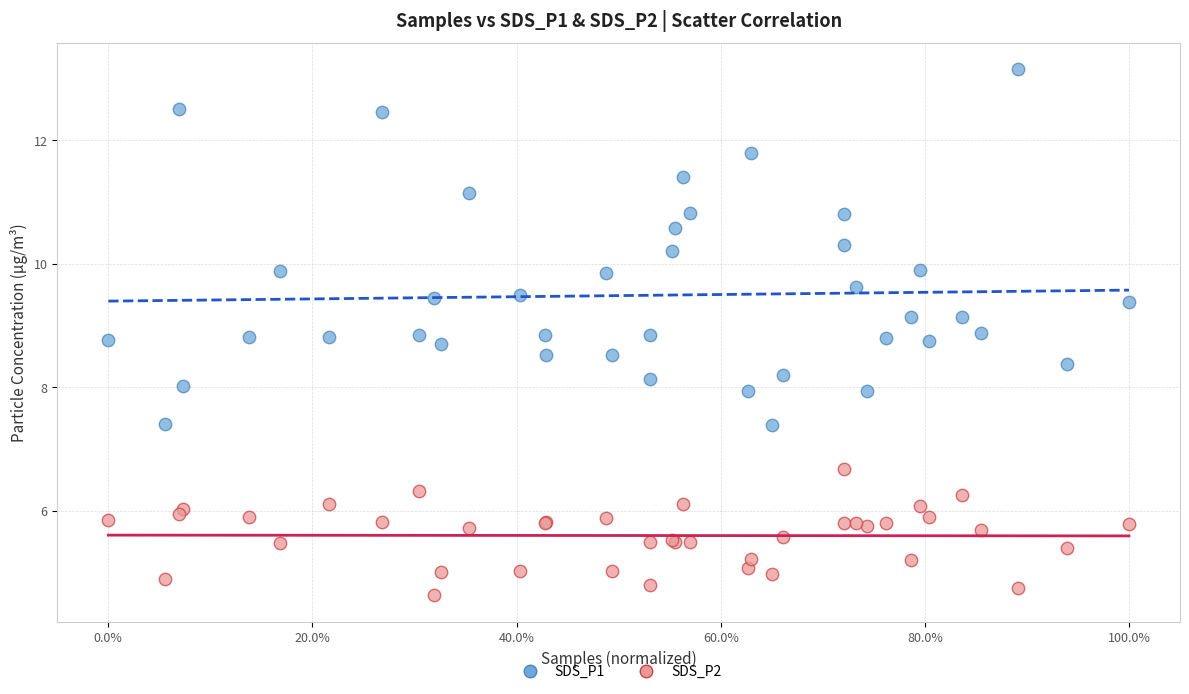

Which series reaches the minimum Y coordinate?

SDS_P2